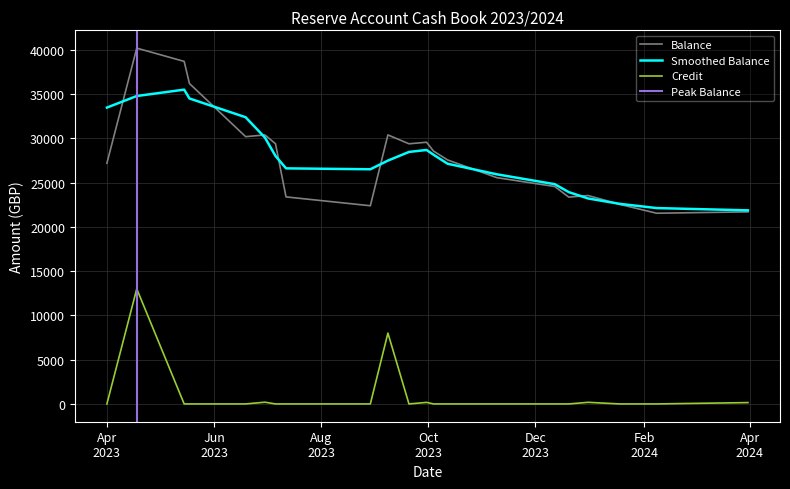

Does the chart display data point markers on the line(s)?

No